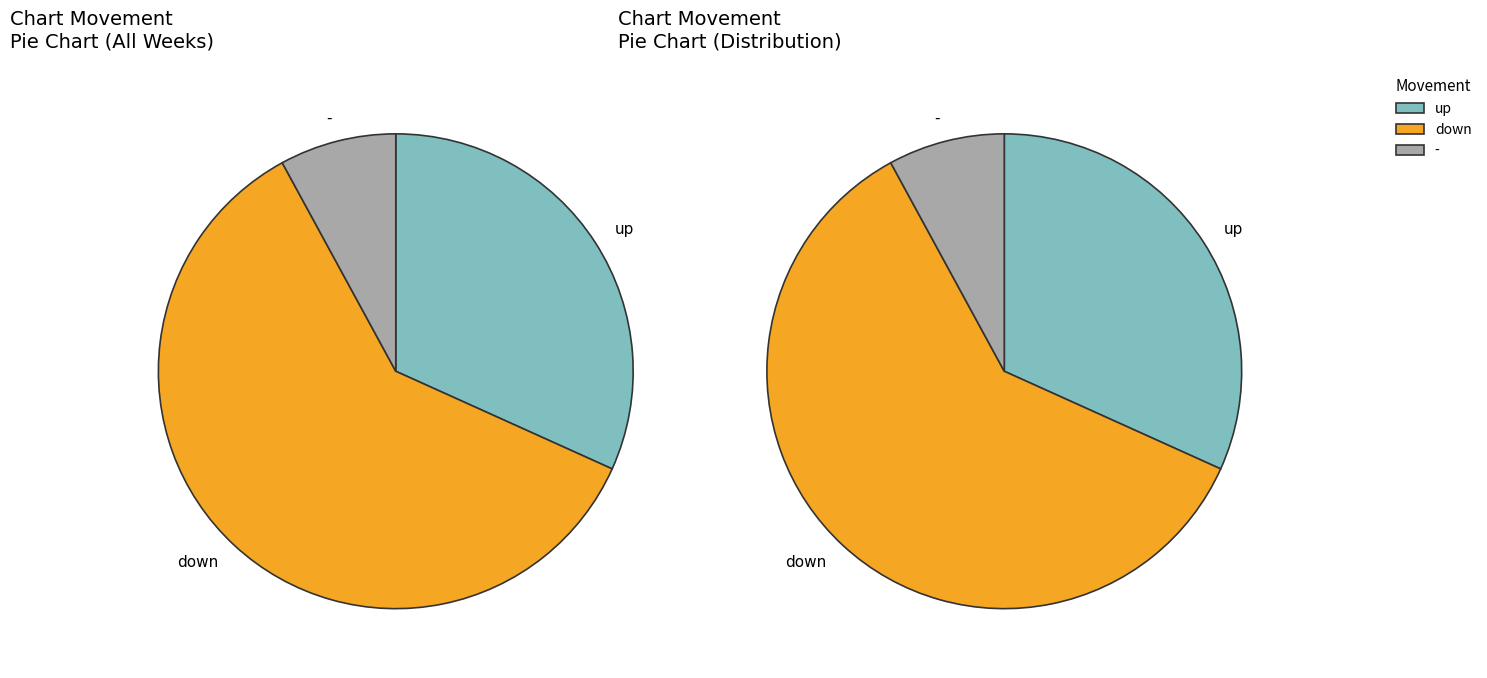

Does any single category account for the majority?

Yes